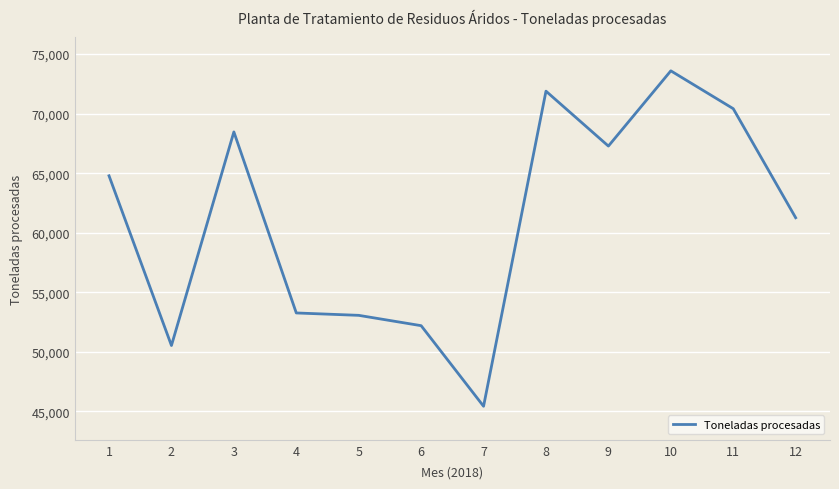

What is the difference between the maximum and minimum values?

28169.8